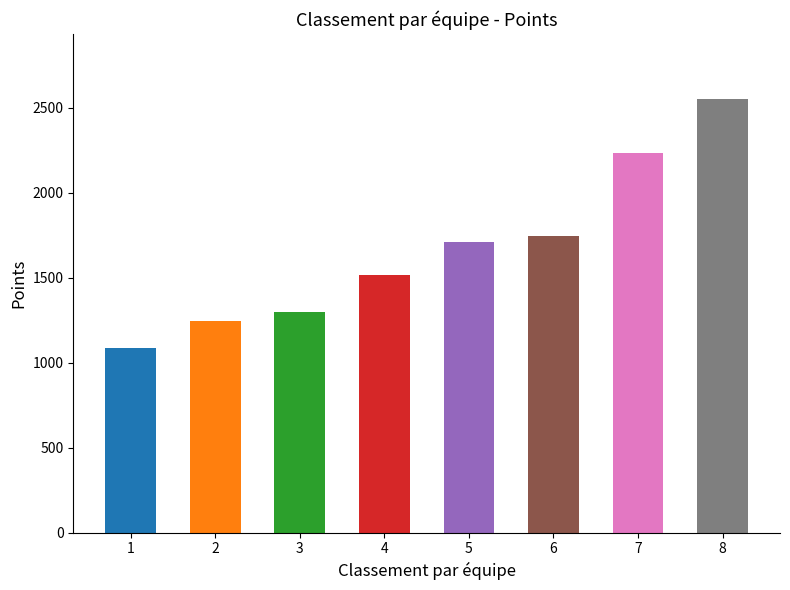

What is the value of the 7th bar from the left?

2232